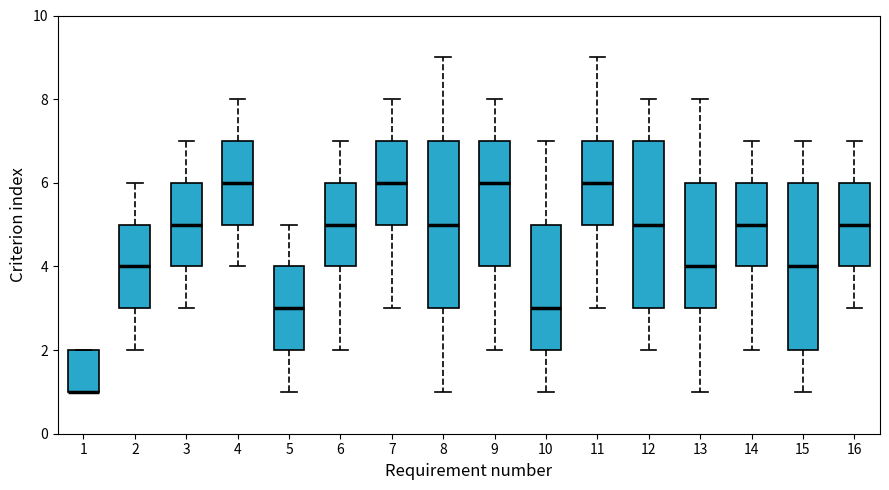

Where does the median line of the box at x = 7 sit on the y-axis? The values are not printed on the chart, so give them approximately, as read against the axis.

6